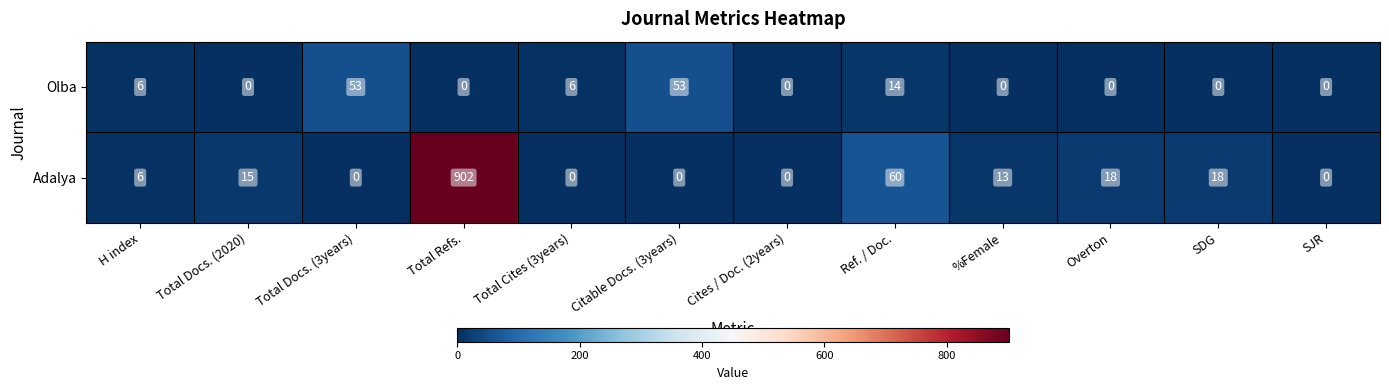

Which series changed the most between Total Docs. (3years) and SDG?

Olba